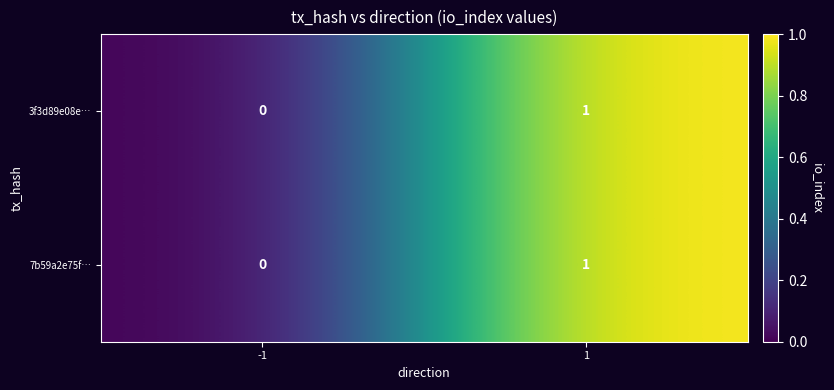

List the labels in order of 7b59a2e75f… value, largest first.

1, -1